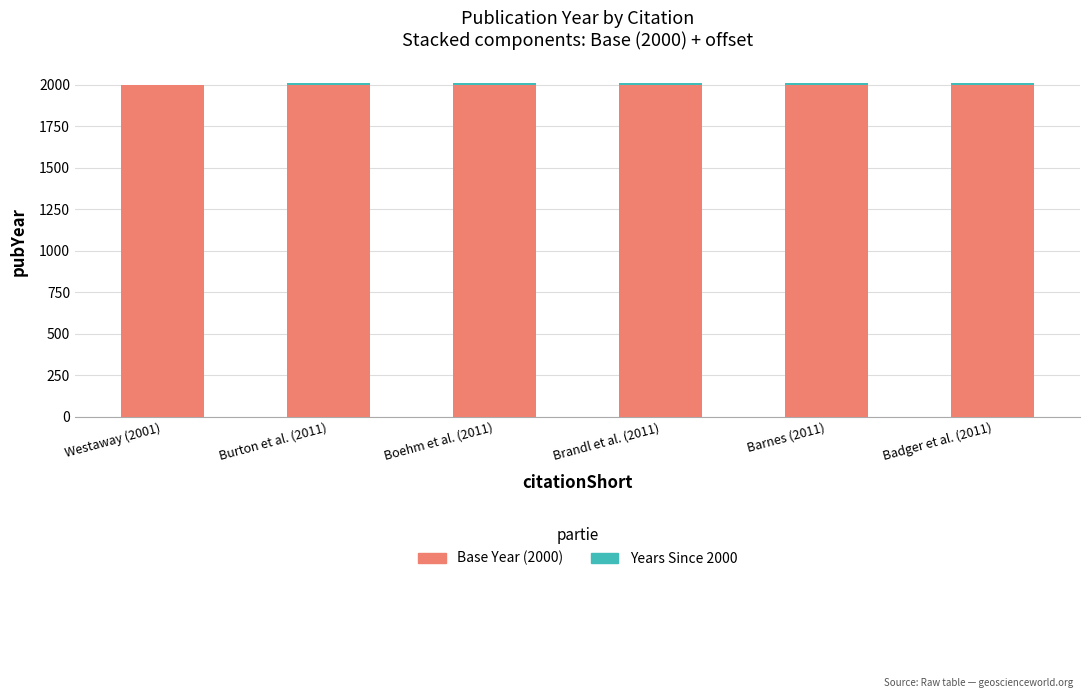

Count the number of data series in this chart.

2